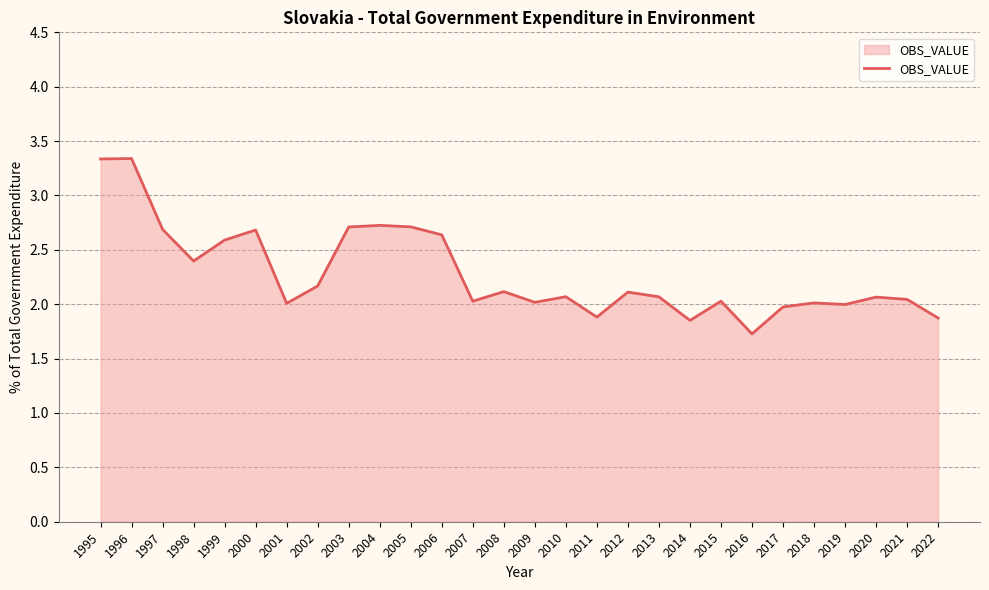

What is the sum of the values at 2001 and 2005?

4.7